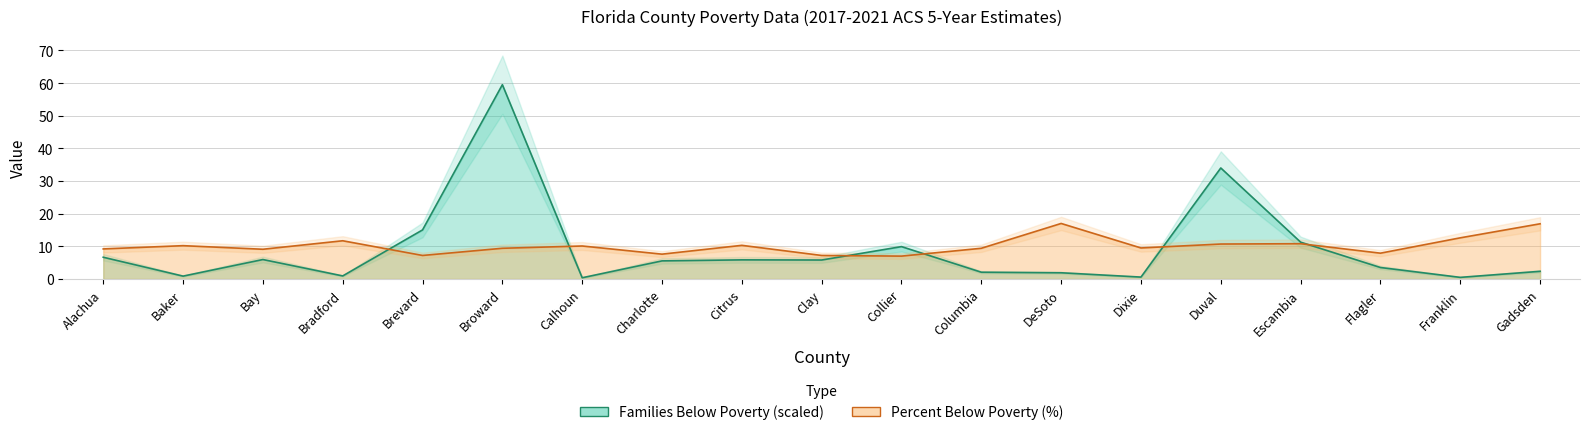

What are all the series names shown in the legend?

Families Below Poverty (scaled), Percent Below Poverty (%)